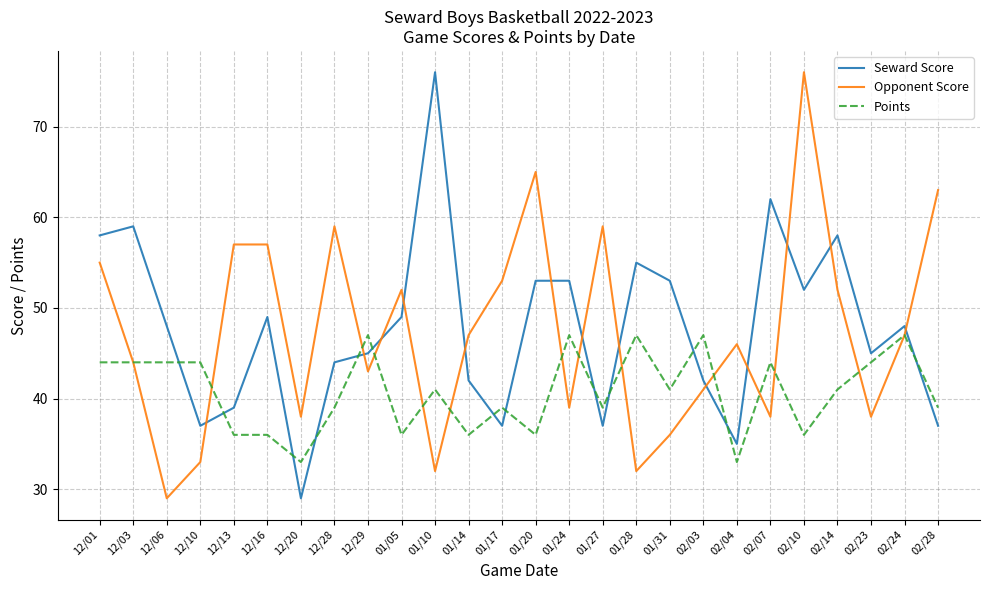

What is the difference between the highest and lowest values at 02/14?

17